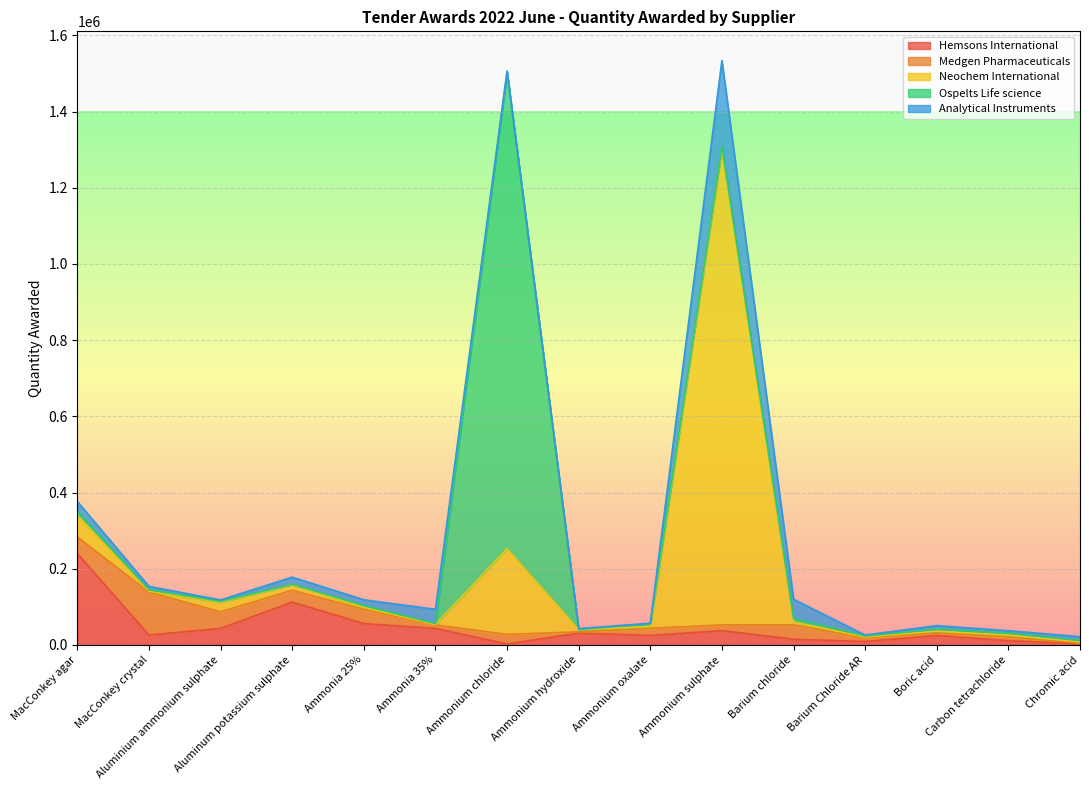

After their last crossing, which series has the higher values: Hemsons International or Neochem International?

Neochem International